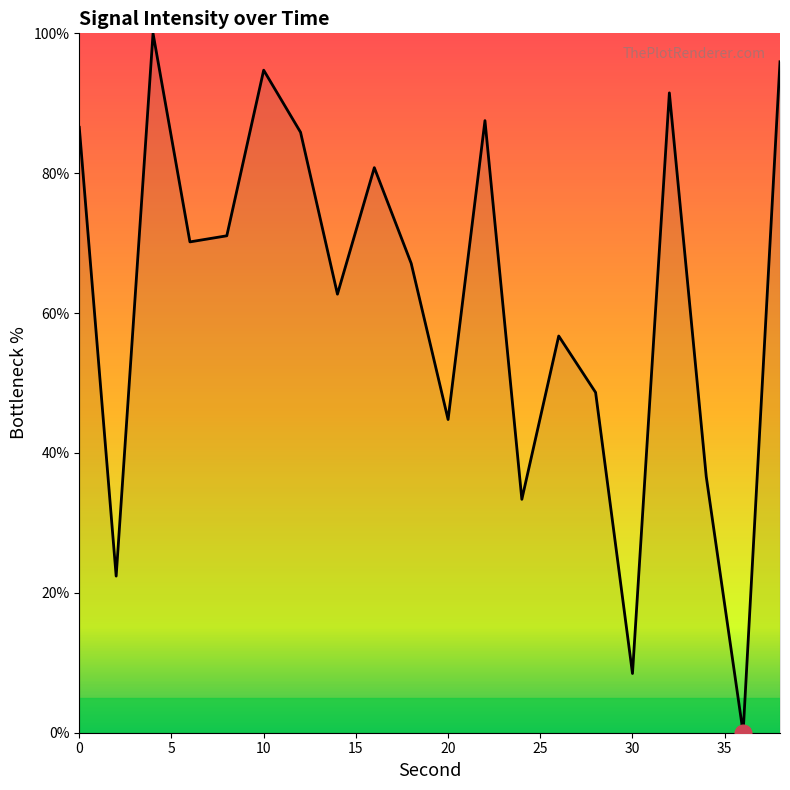

What is the difference between the maximum and minimum values?

100.0